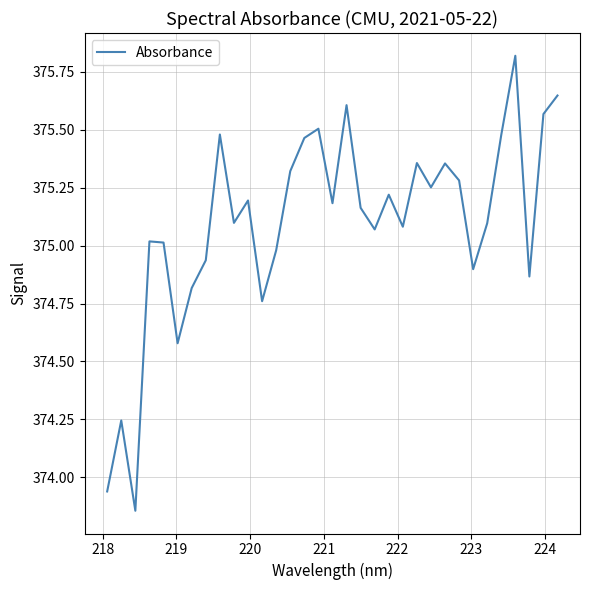

What is the maximum value shown in the chart?

375.8